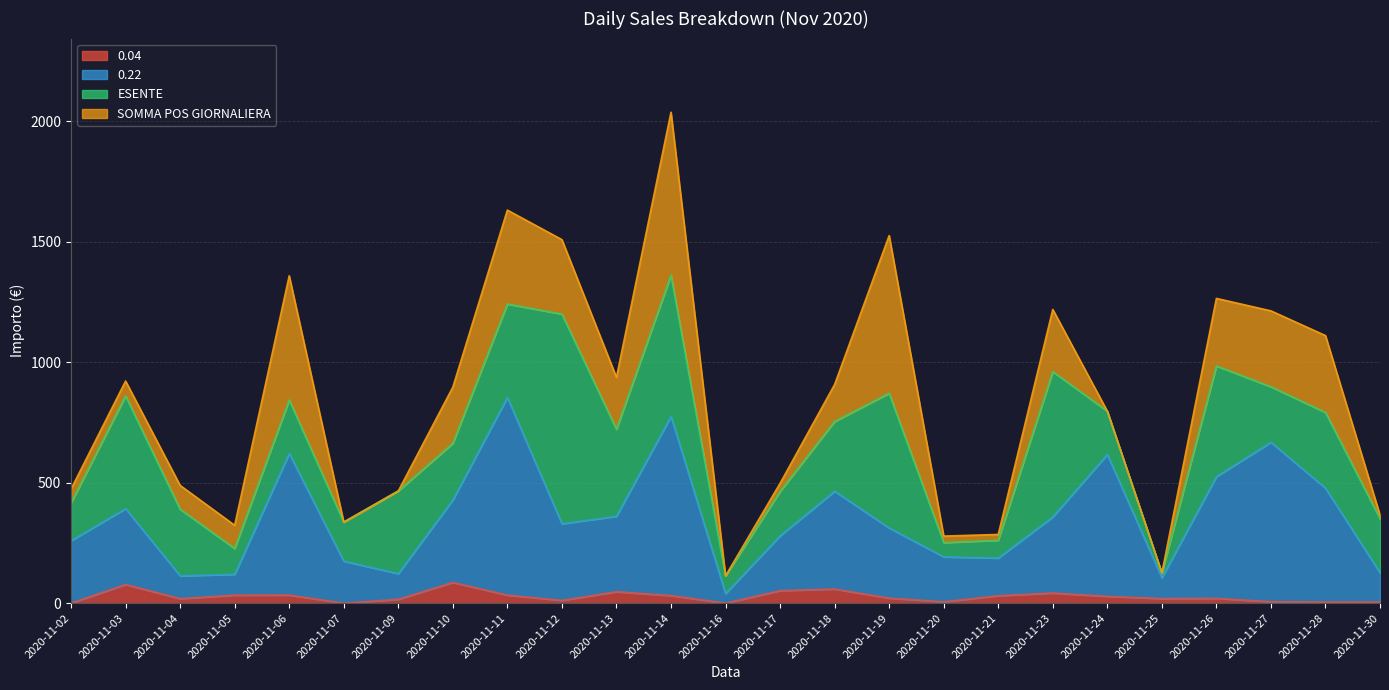

What is the difference between the highest and lowest values at 2020-11-25?

86.3